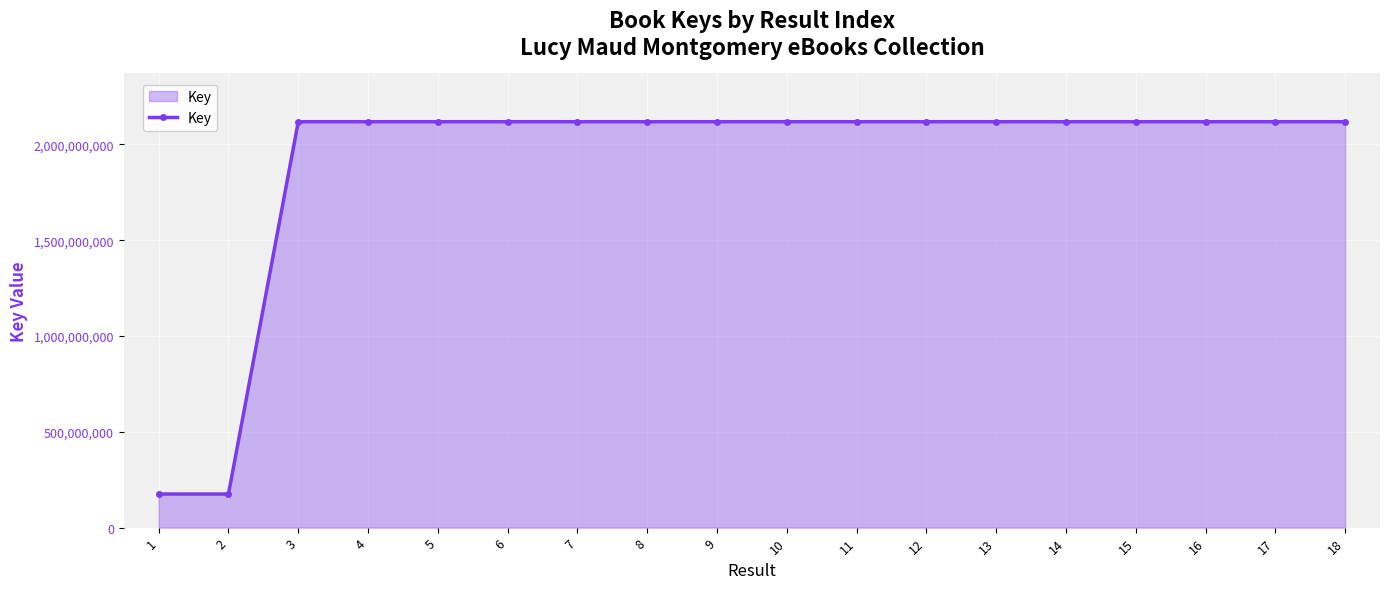

True or false: the data has more than 1 interior local peaks.

True